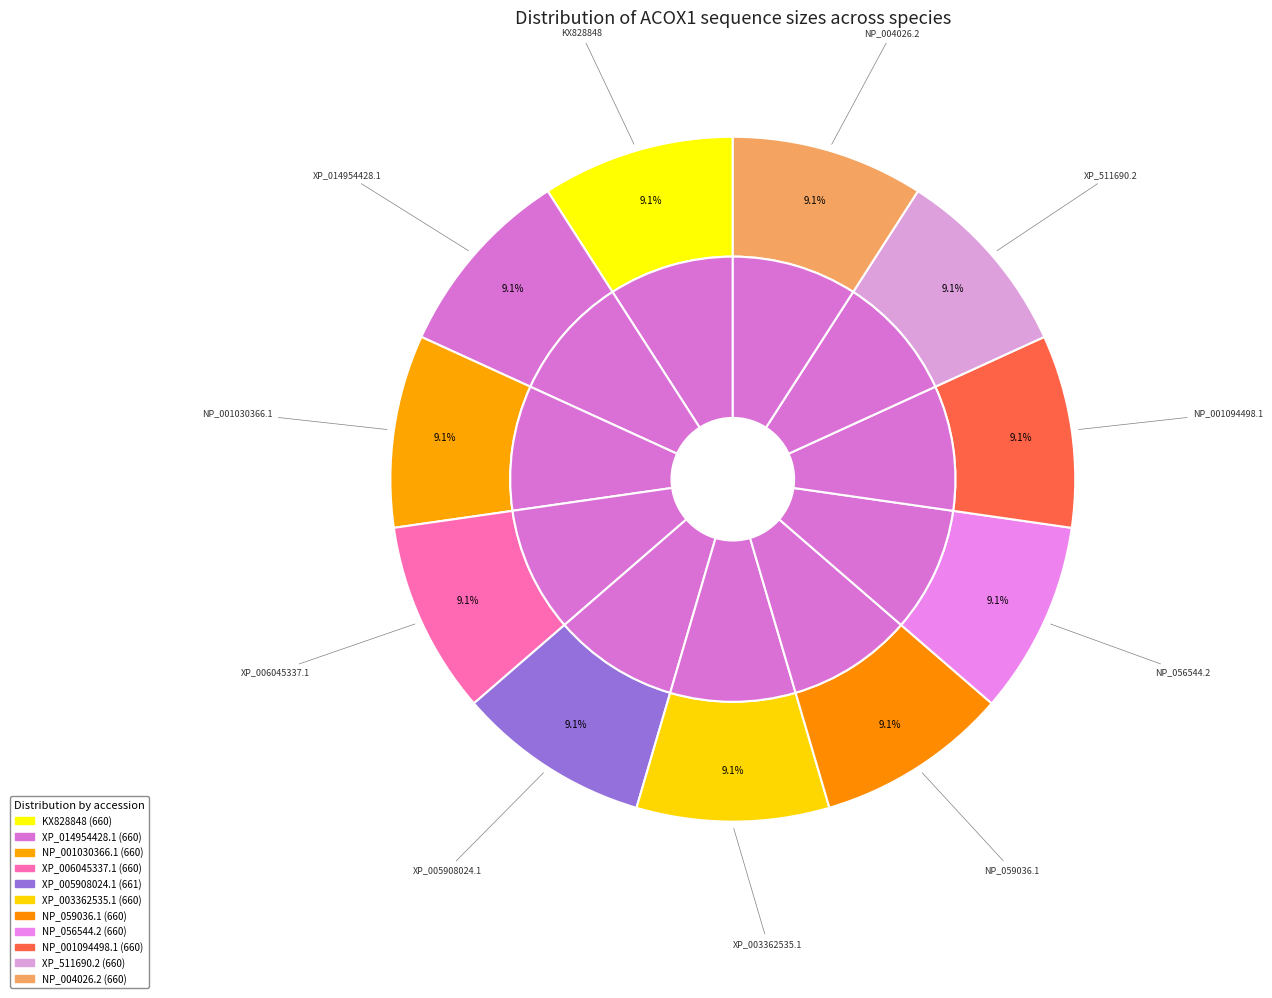

Rank the categories by value from lowest to highest.

KX828848, XP_014954428.1, NP_001030366.1, XP_006045337.1, XP_003362535.1, NP_059036.1, NP_056544.2, NP_001094498.1, XP_511690.2, NP_004026.2, XP_005908024.1